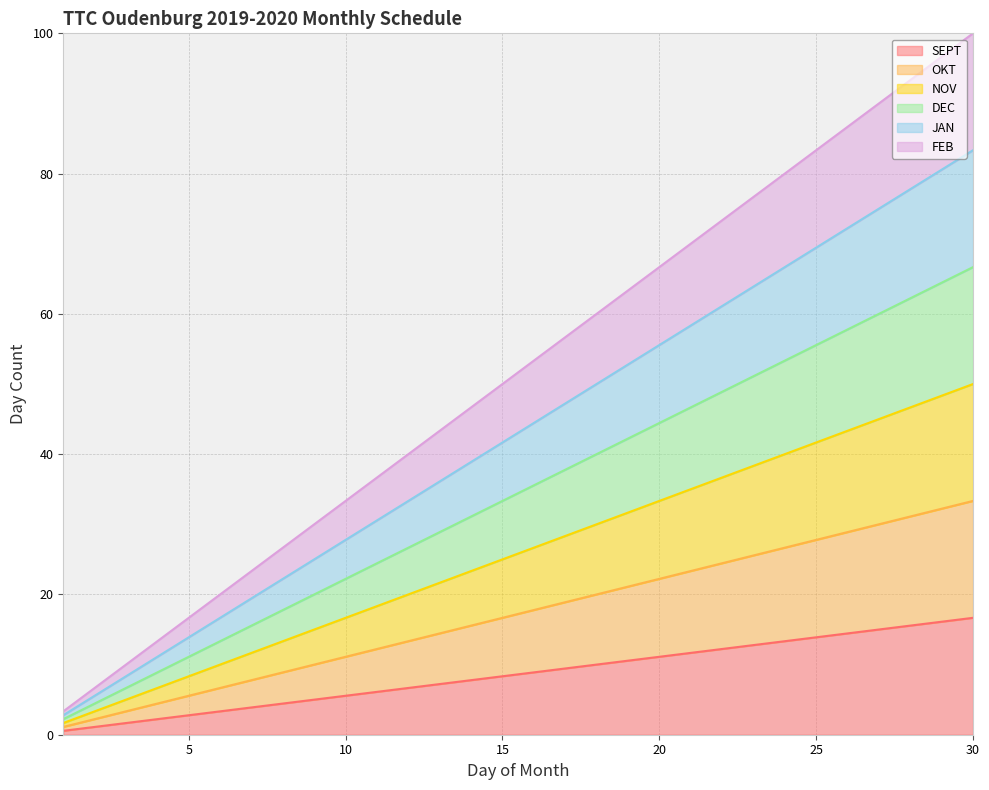

Between 2 and 3, which is larger?

3